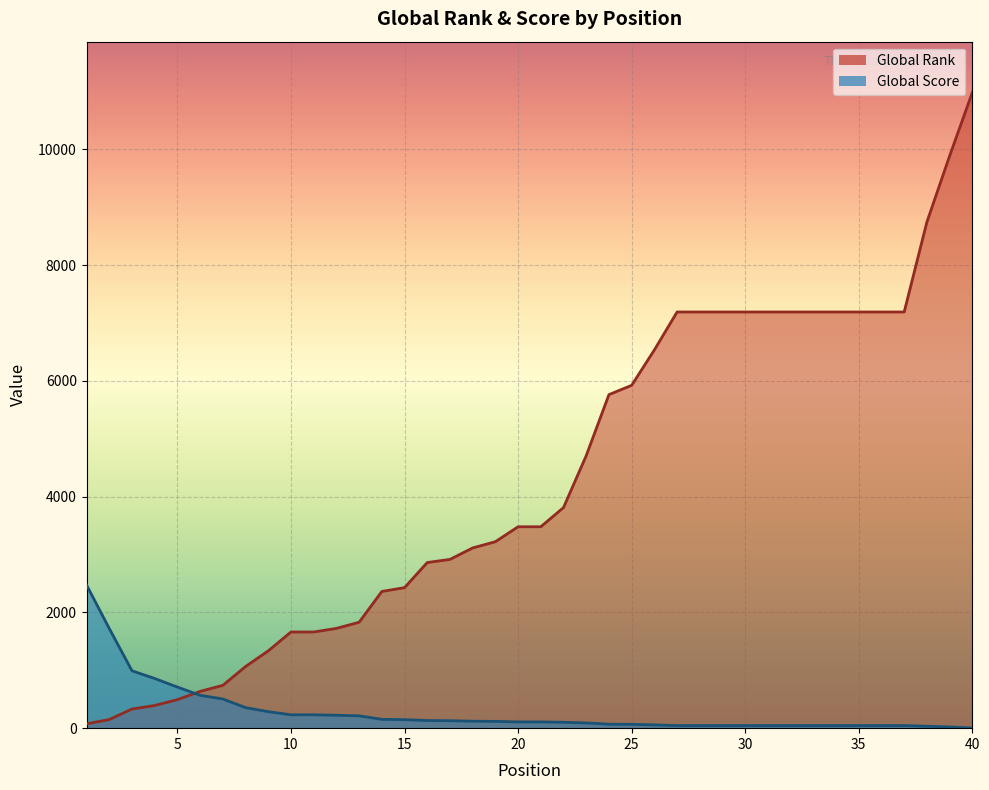

At which label does Global Rank first exceed 3480?

22